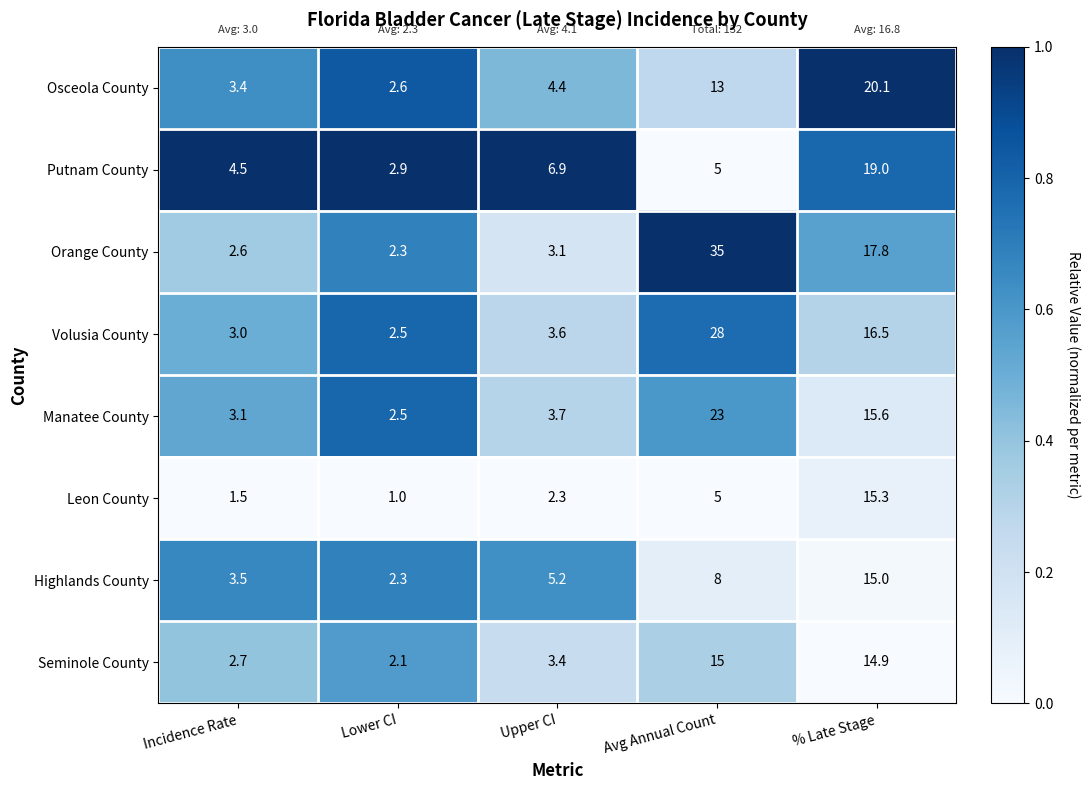

Where is Orange County nearest to the value 18?

% Late Stage